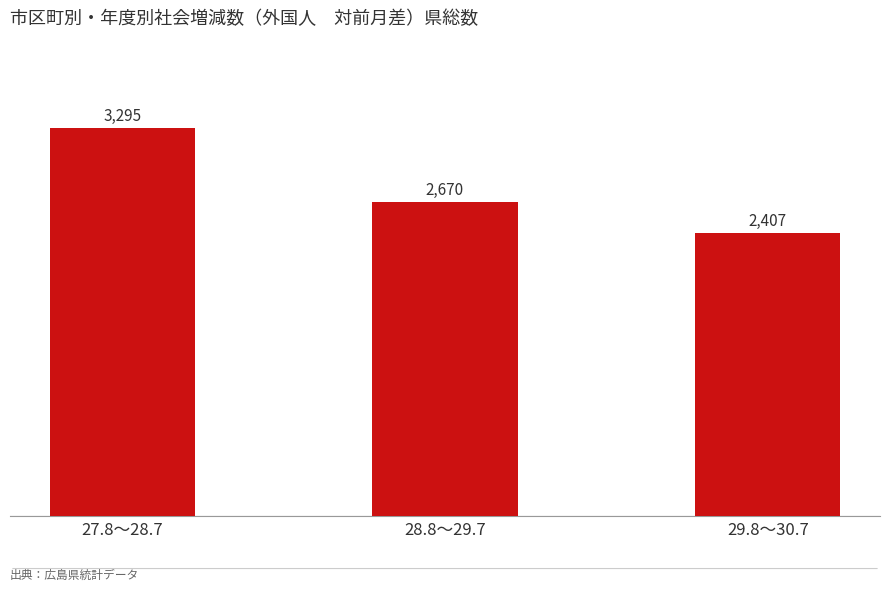

Between 29.8～30.7 and 27.8～28.7, which is larger?

27.8～28.7